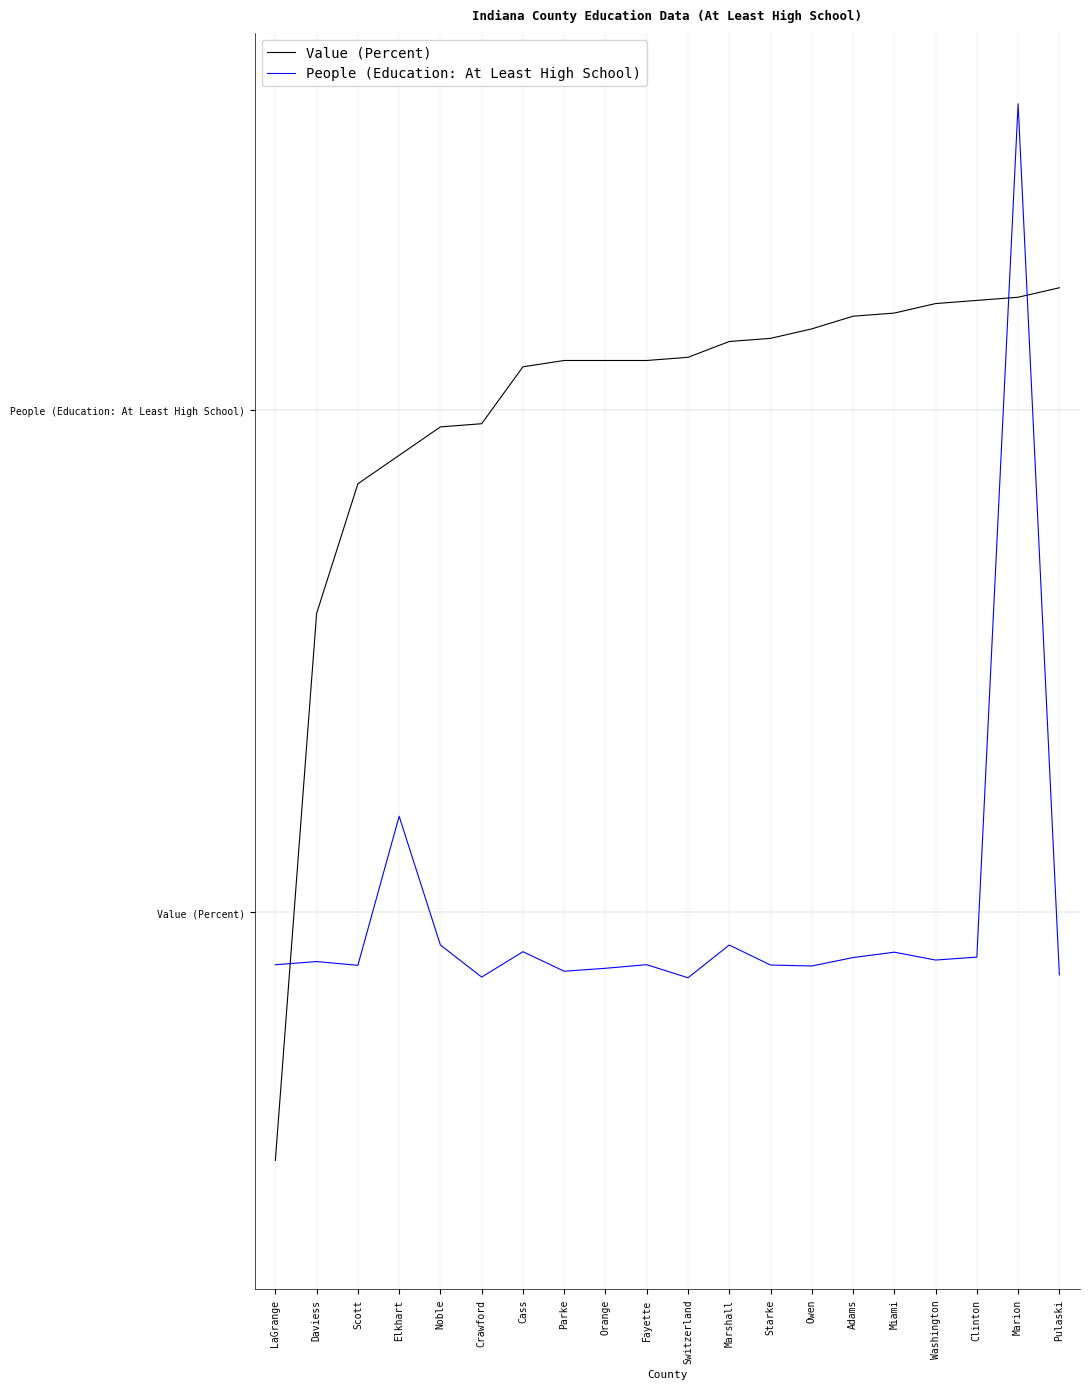

Does the chart display data point markers on the line(s)?

No